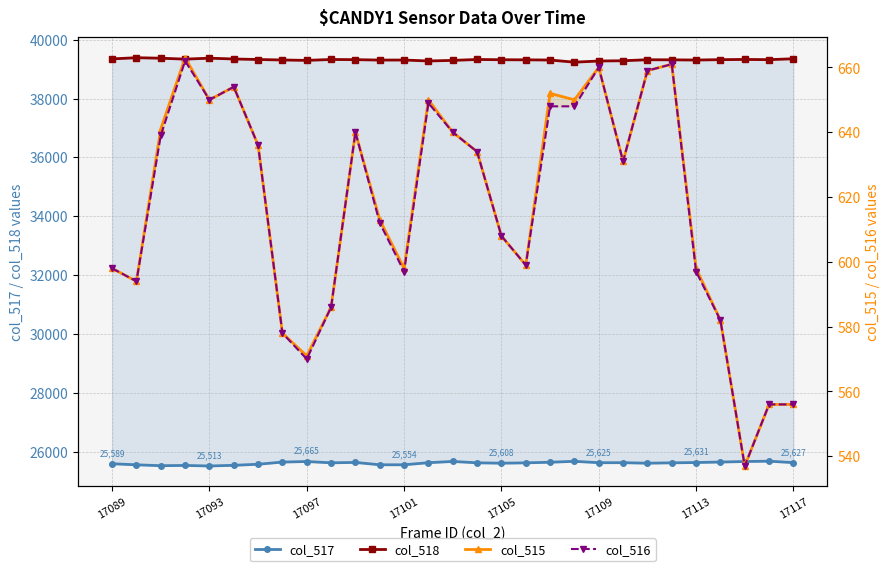

Which category has the highest value across all series?

17093